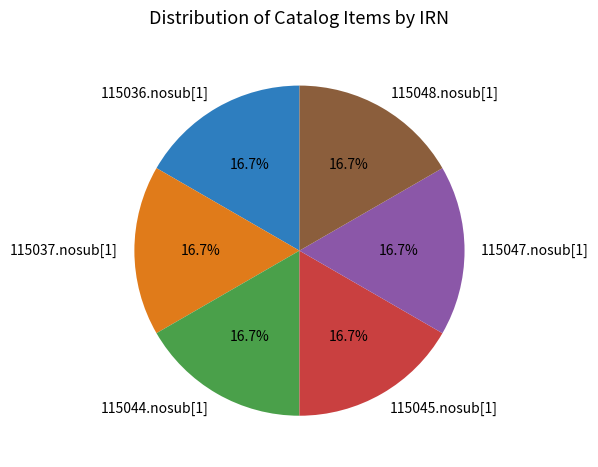

What percentage is the 115044.nosub[1] slice, to the nearest percent?

17%